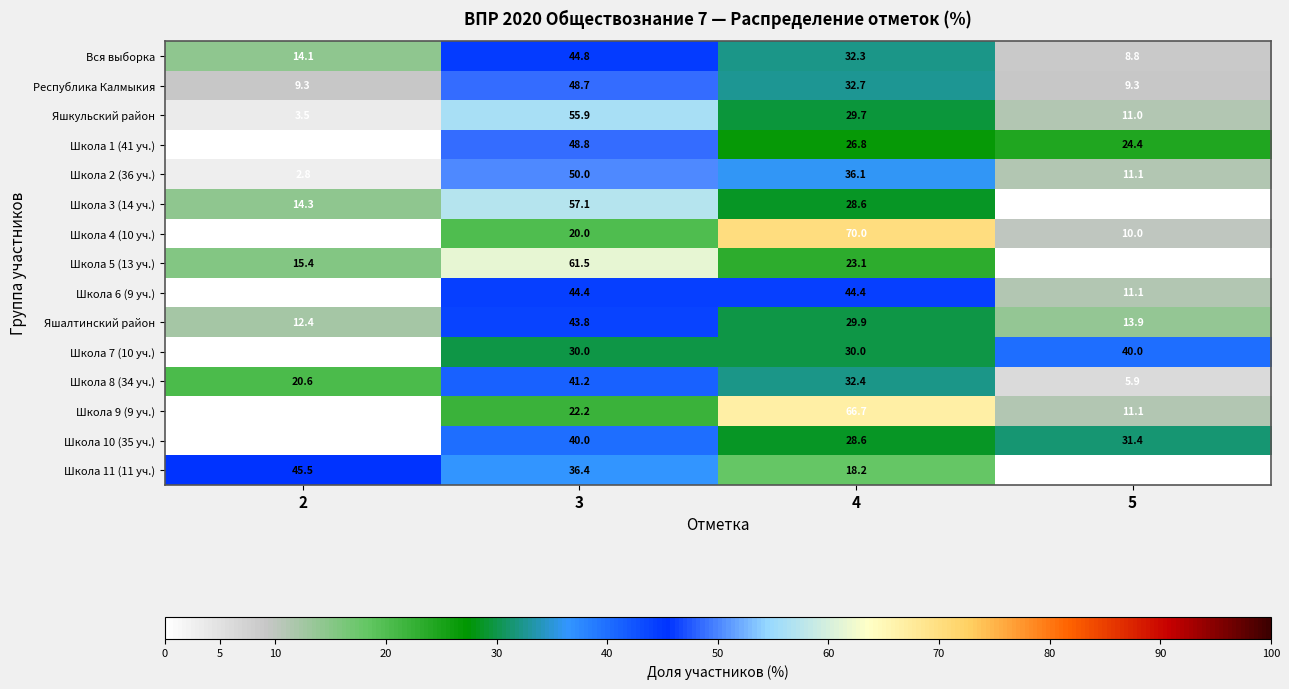

What is the total value across all series at 2?

137.9